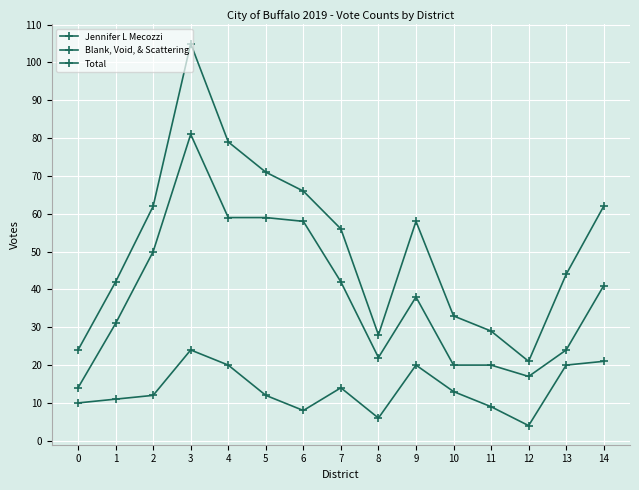

How many data points does each series have?

15